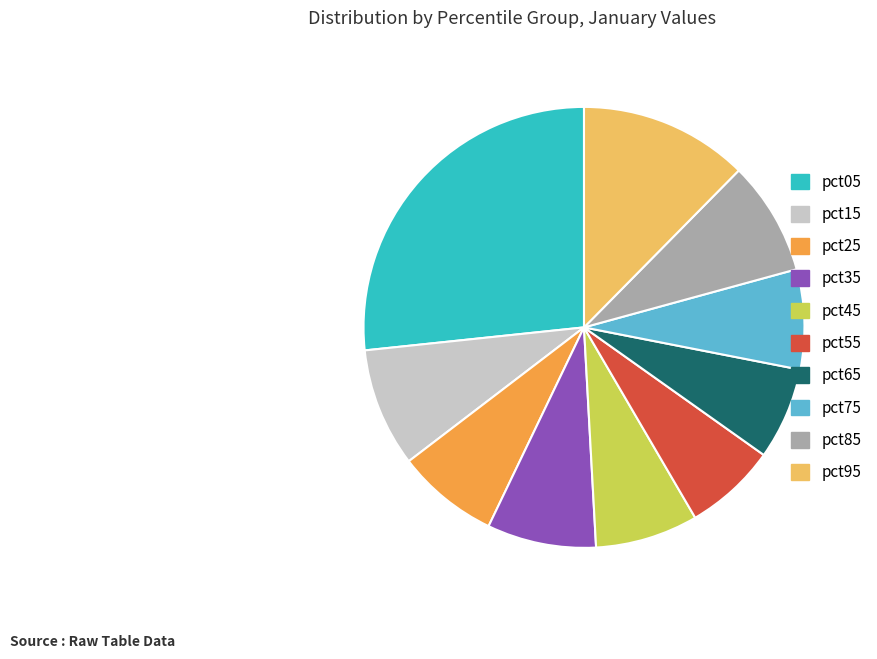

What is the largest slice in the pie chart?

pct05